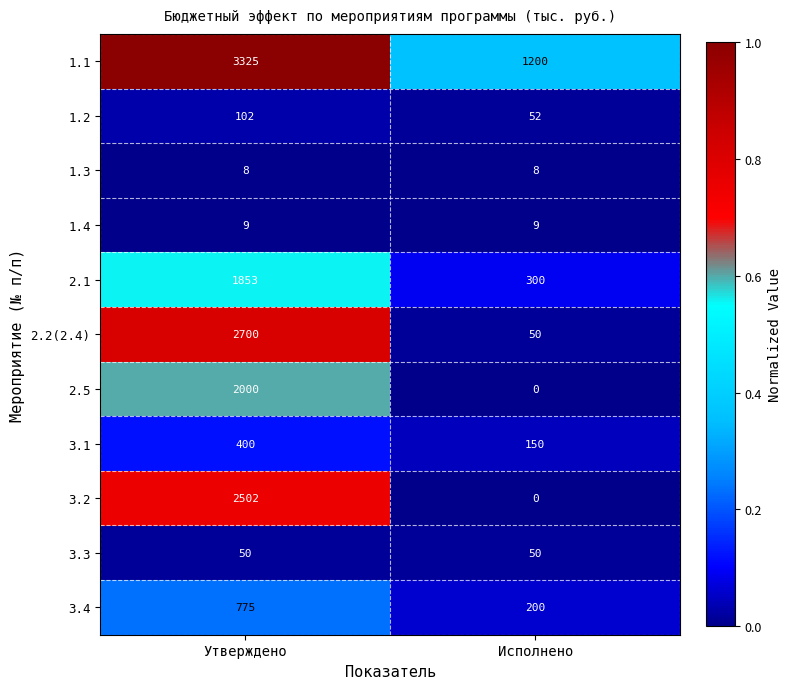

Reading left to right, list all the values displayed in this chart.

1.1: 3325	1200
1.2: 102	52
1.3: 8	8
1.4: 9	9
2.1: 1853	300
2.2(2.4): 2700	50
2.5: 2000	0
3.1: 400	150
3.2: 2502	0
3.3: 50	50
3.4: 775	200